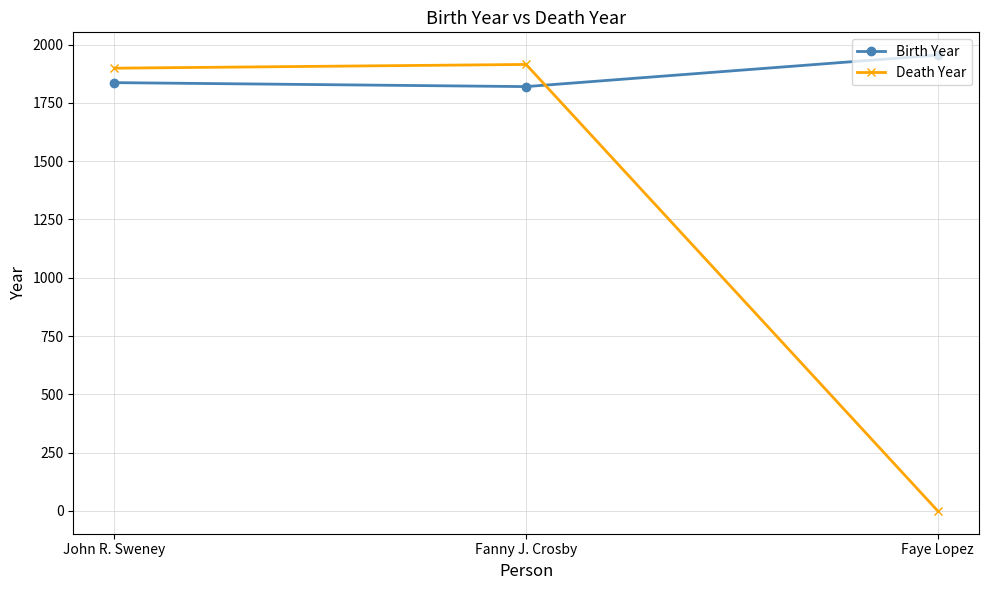

At how many categories does at least one series exceed 1669?

3